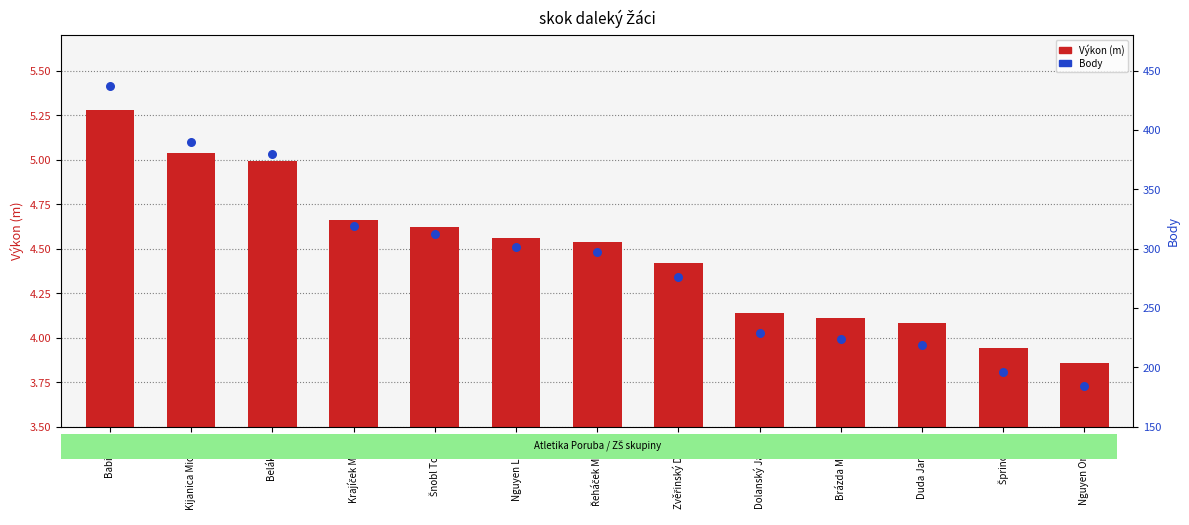

What are all the series names shown in the legend?

Výkon (m), Body